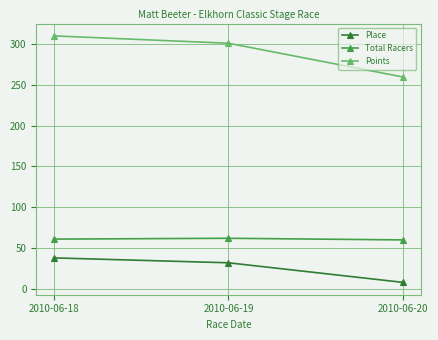

The value of Place at 2010-06-18 is 57.1. True or false?

False